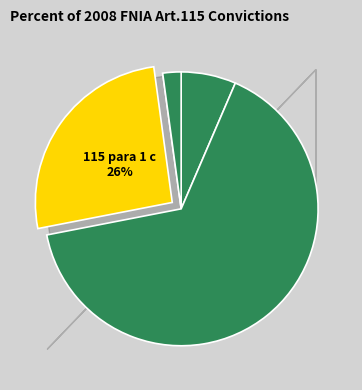

How many segments does this pie chart have?

5